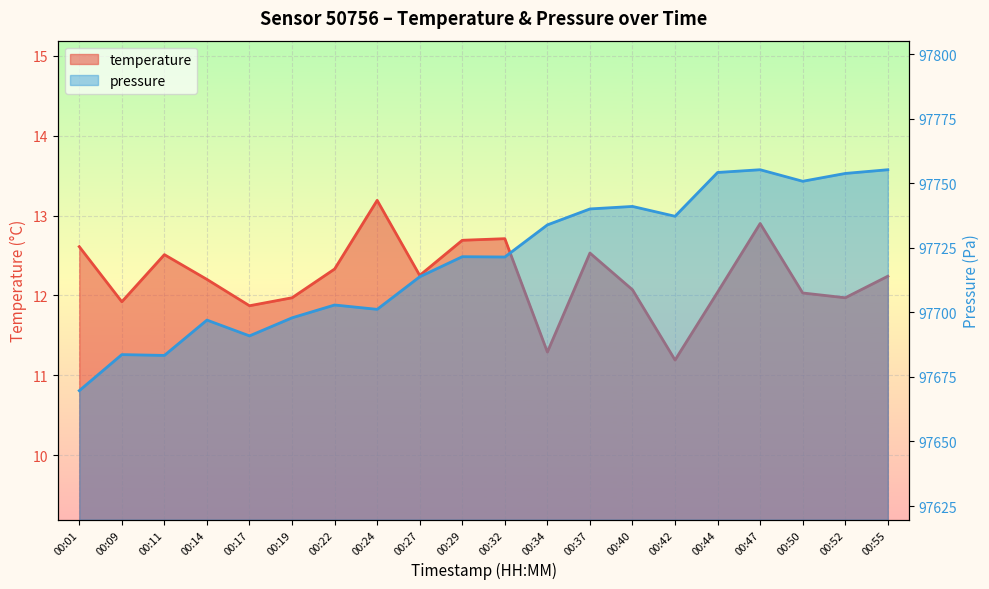

What is the greatest value displayed?

97755.3